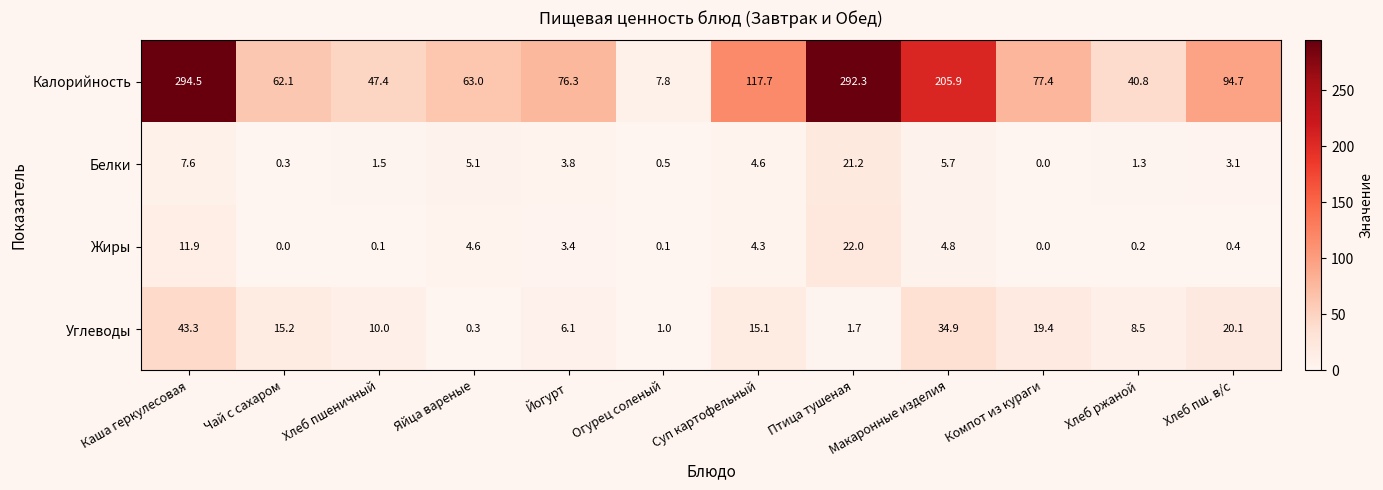

Which series has the largest total across all categories?

Калорийность